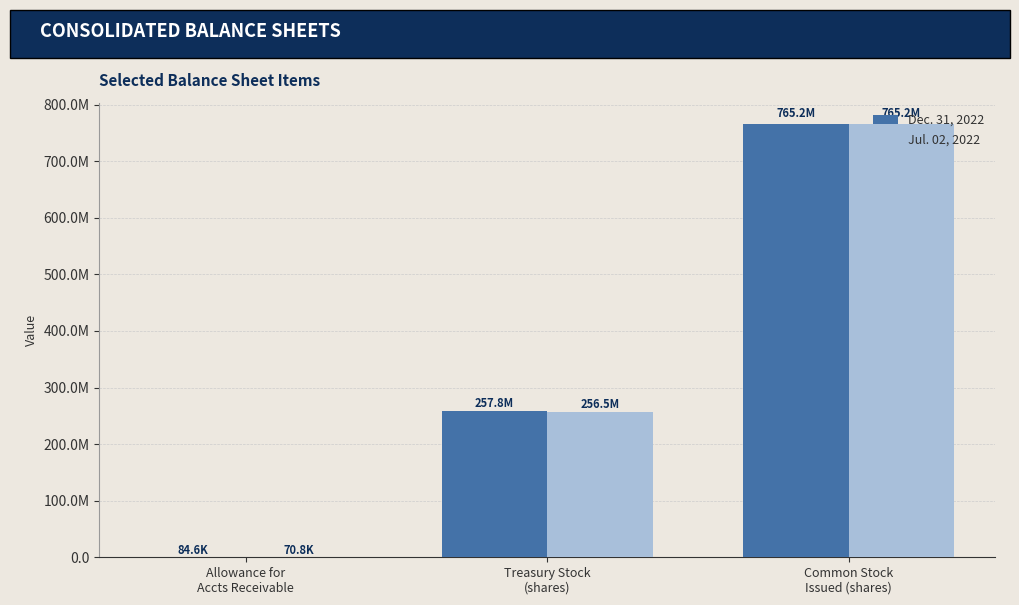

What is the label of the 3rd bar from the left?

Common Stock
Issued (shares)